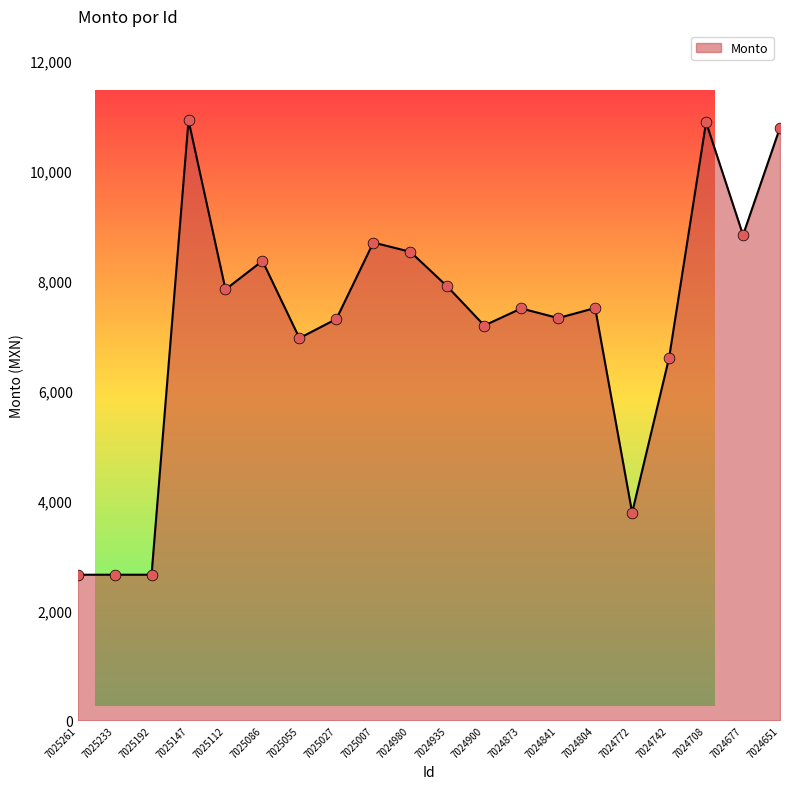

What is the change in value from 7024980 to 7024935?

-630.5